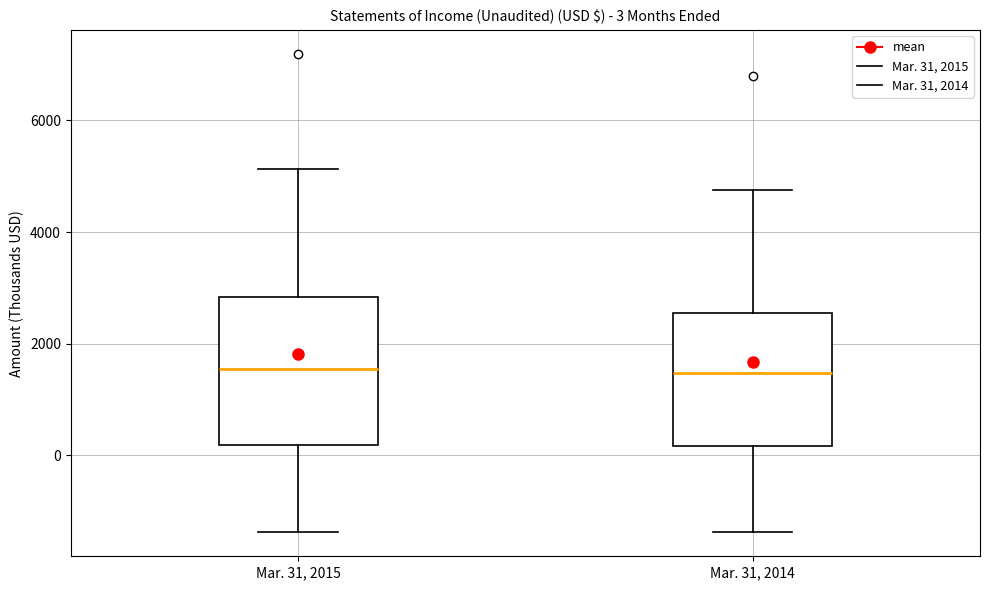

Comparing the boxes themselves (not the whiskers), which one is the tallest?

Mar. 31, 2015